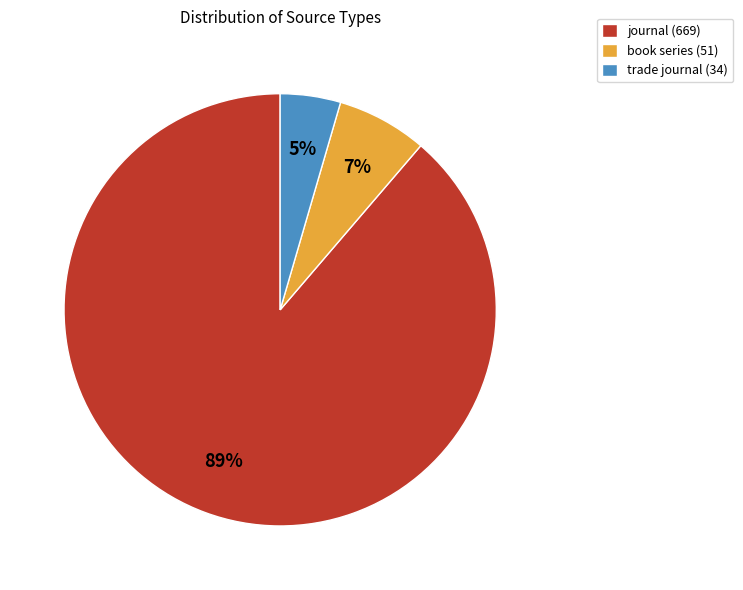

How many slices are in this pie chart?

3